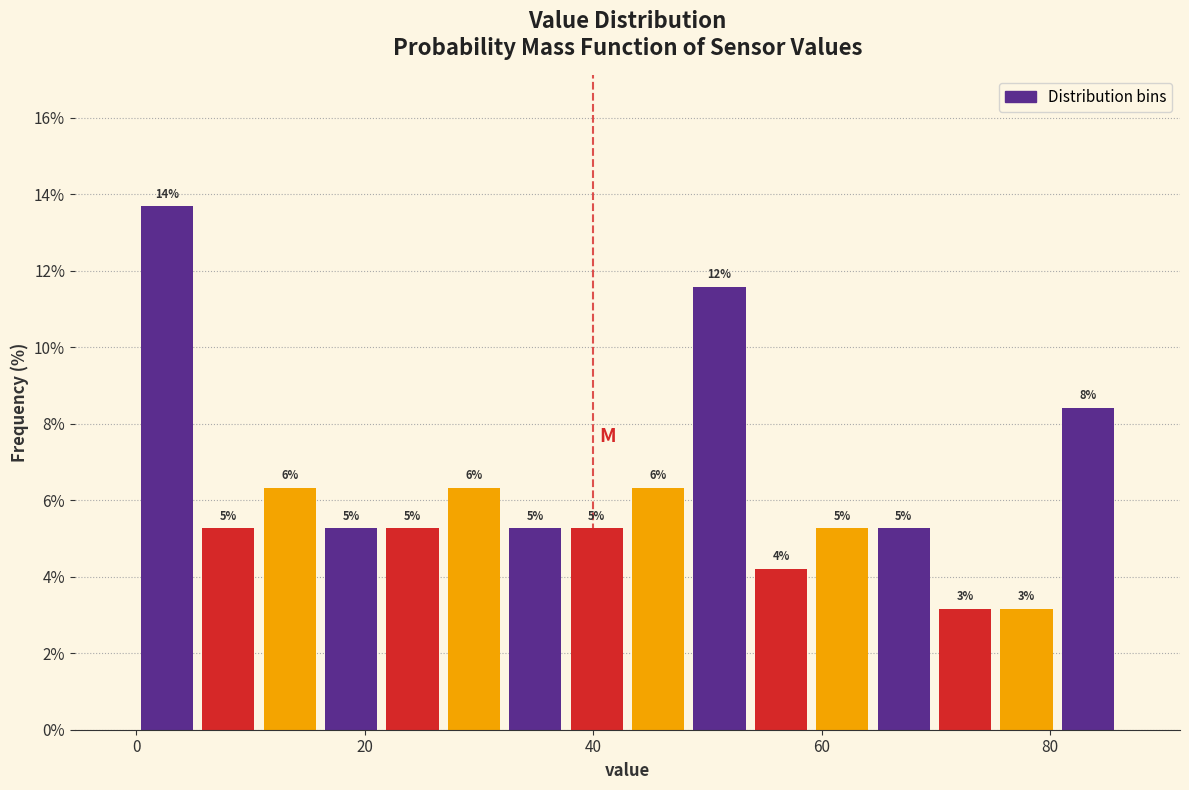

Read against the x-axis, roughly where is the centre of the tallest bar?

2